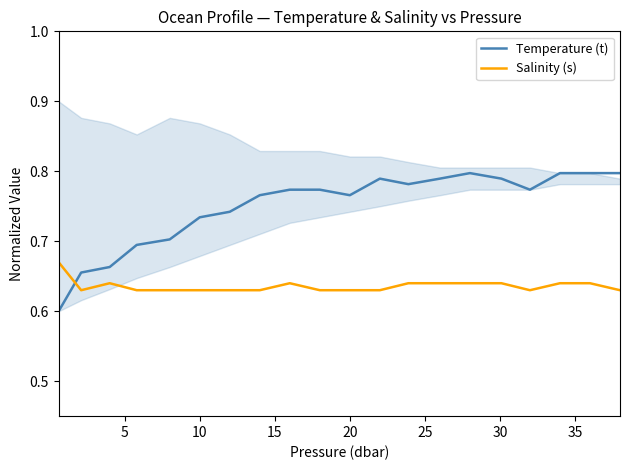

True or false: Salinity (s) and Temperature (t) intersect in this chart.

True